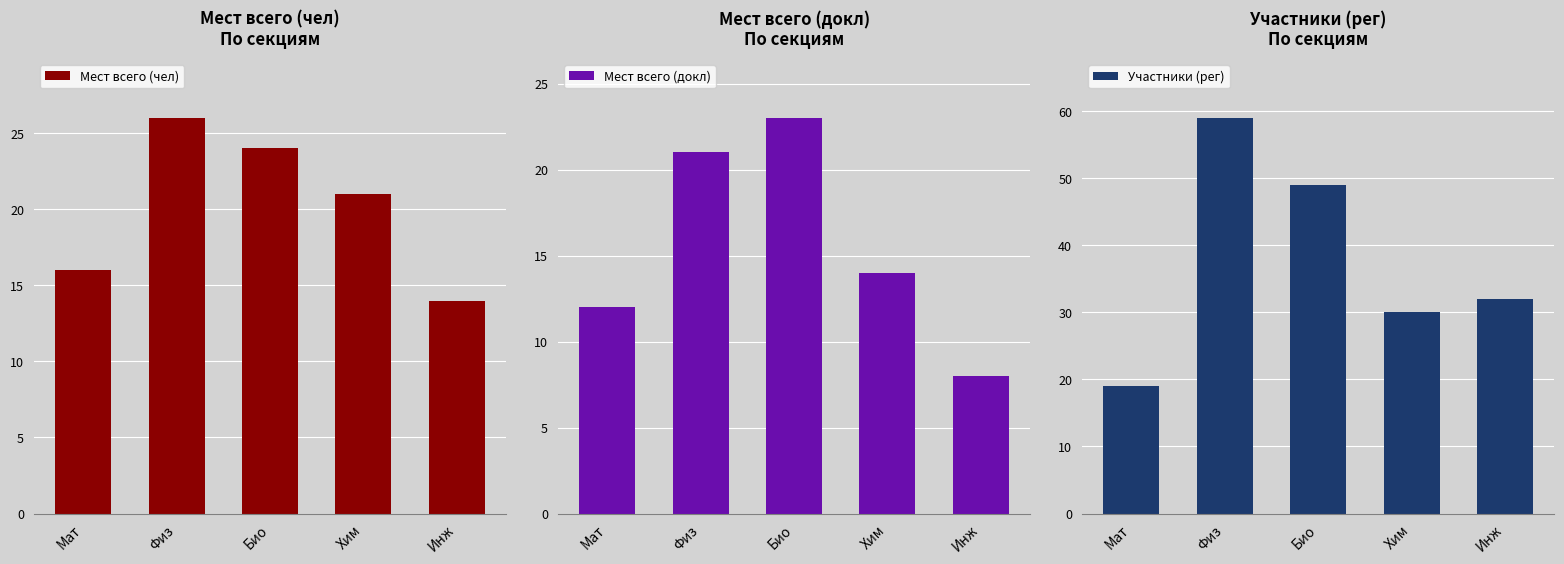

Which series has the widest spread of values?

Участники (рег)